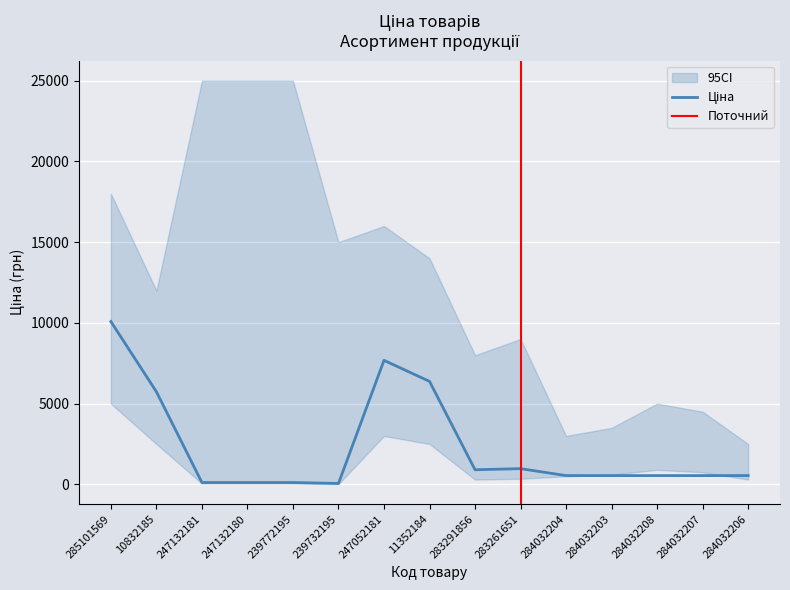

What is the label of the 11th point from the left?

284032204